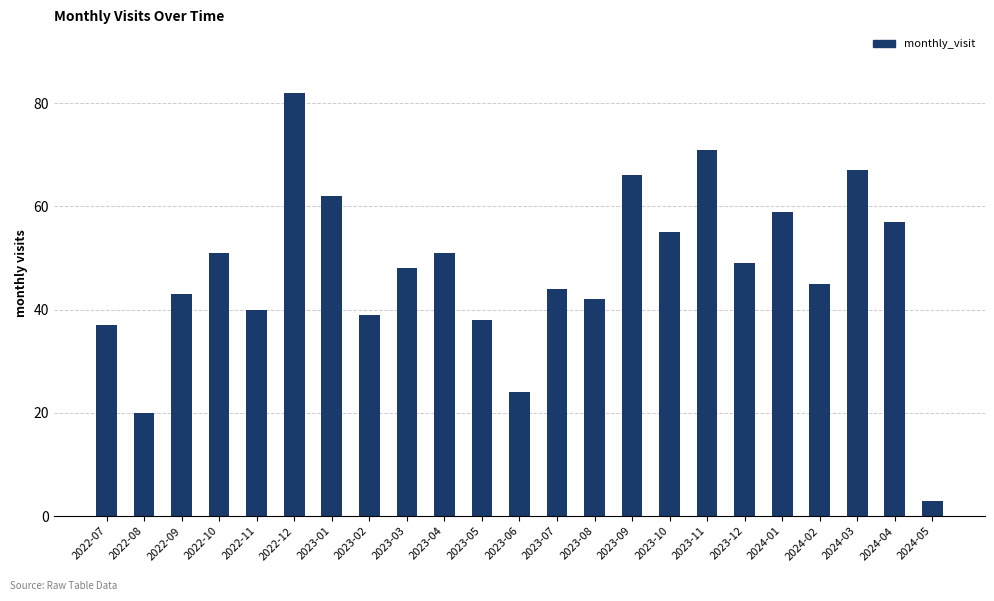

What position from the right is 2023-12?

6